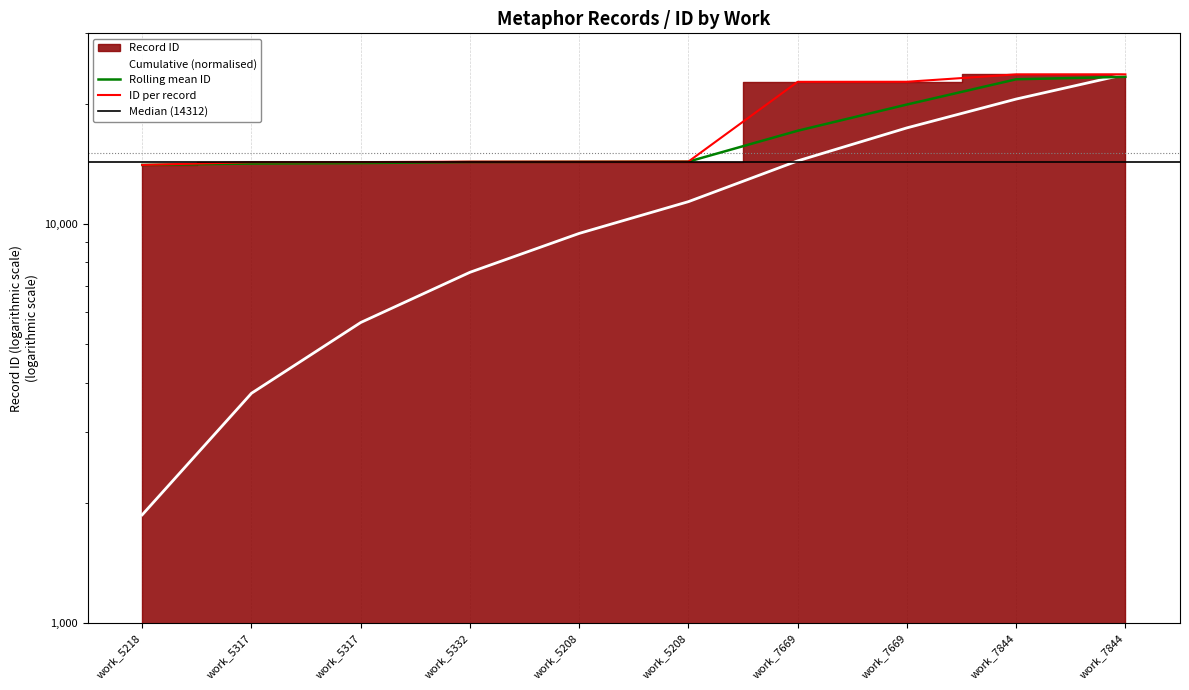

Count the number of categories in the chart.

10